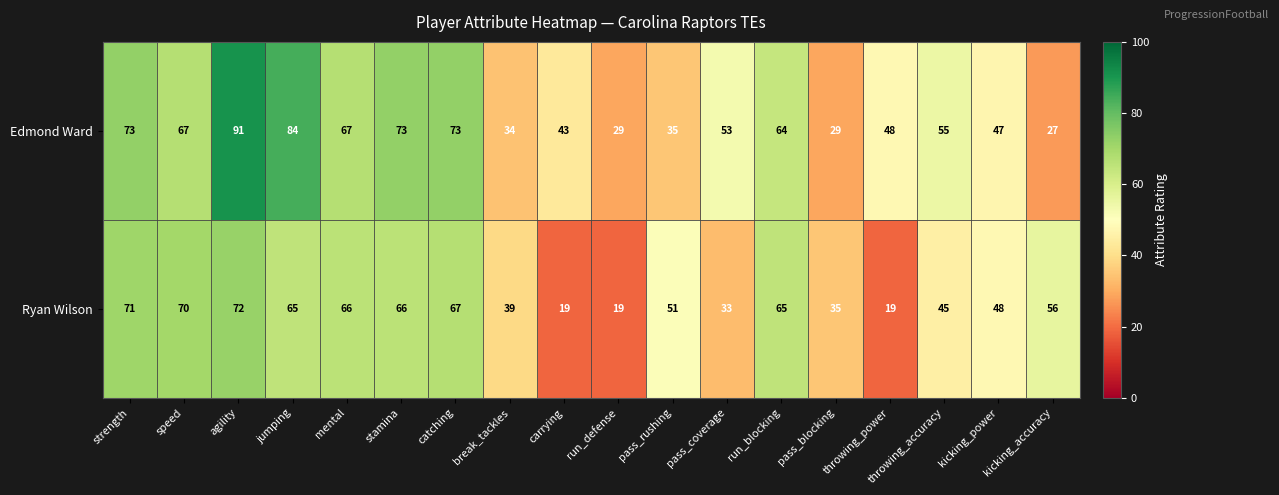

The Edmond Ward series shows 43 at carrying. True or false?

True